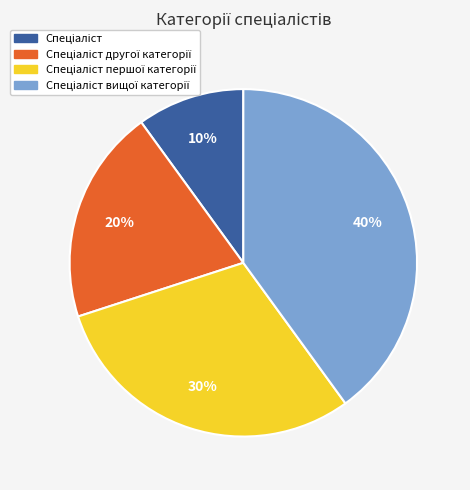

Does any single category account for the majority?

No